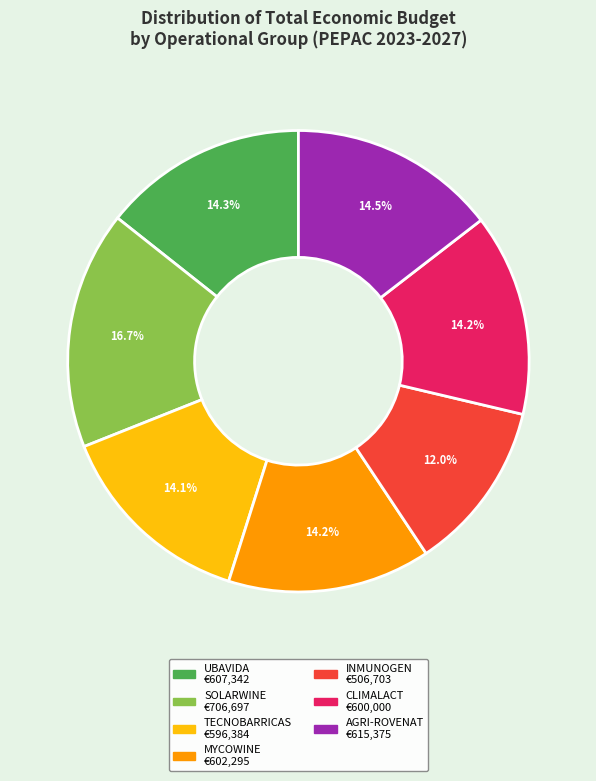

How many segments does this pie chart have?

7